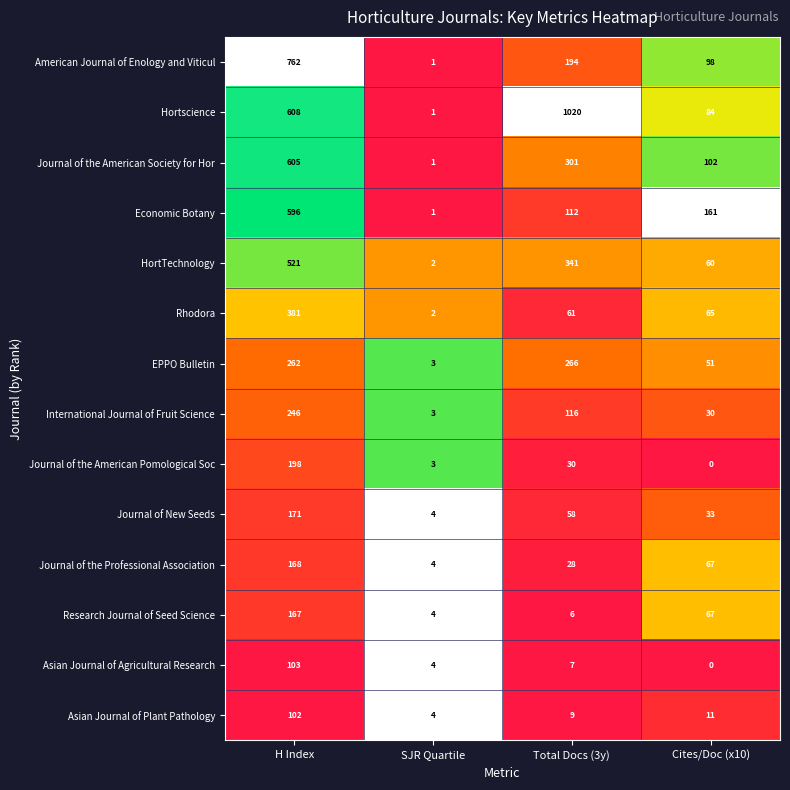

What is the difference between the maximum and minimum values in the Hortscience series?

1019